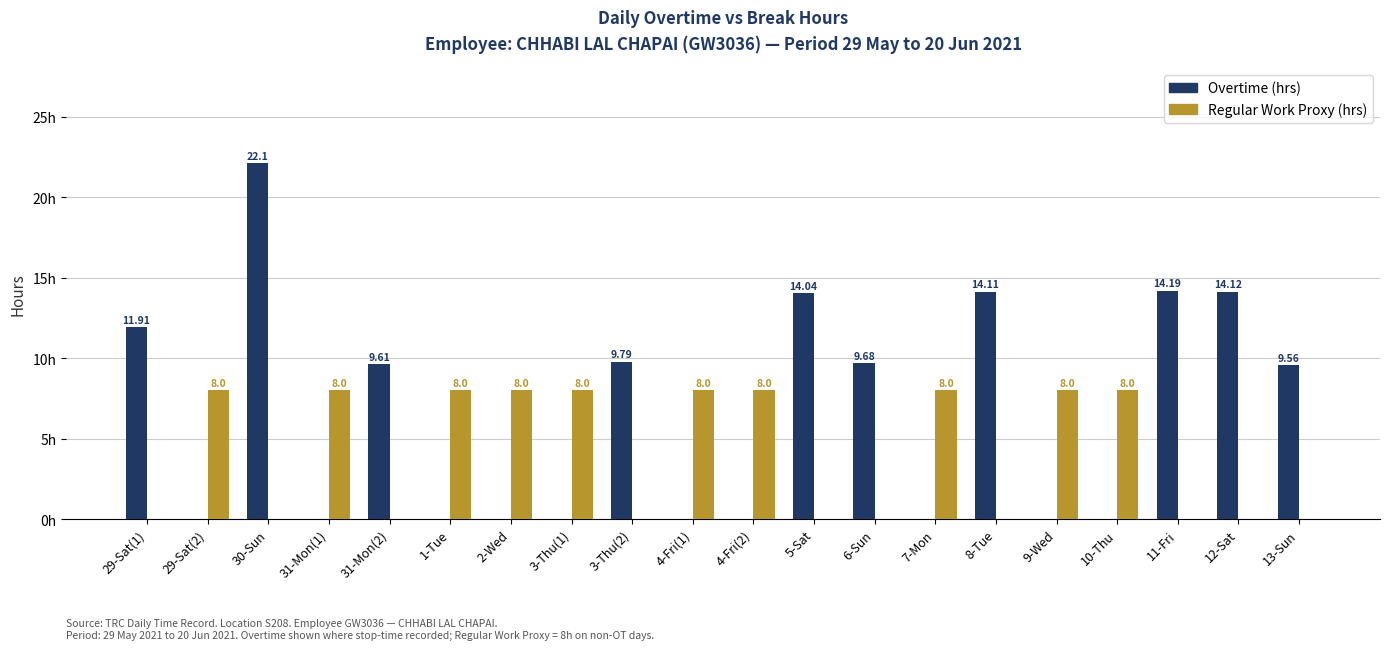

Is the value of Overtime (hrs) at 5-Sat greater than the value of Regular Work Proxy (hrs) at 3-Thu(2)?

Yes